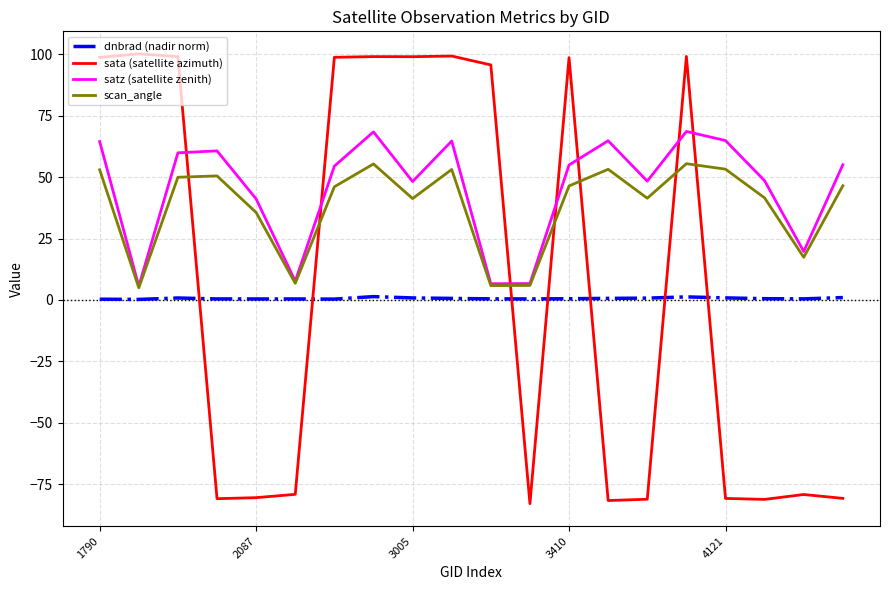

List the series in order of their peak value, lowest first.

dnbrad (nadir norm), scan_angle, satz (satellite zenith), sata (satellite azimuth)